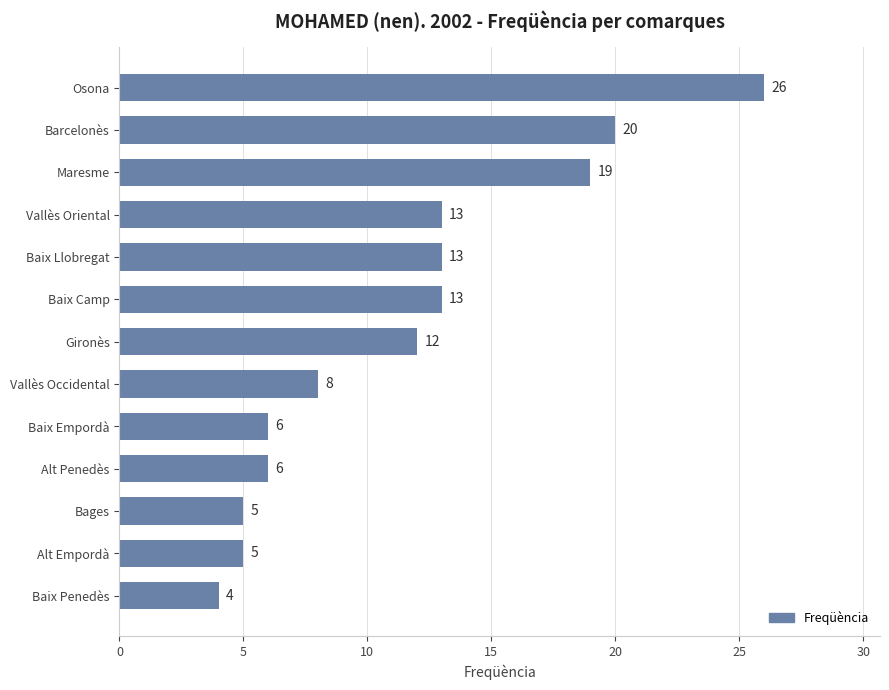

Which has a higher value, Baix Llobregat or Gironès?

Baix Llobregat